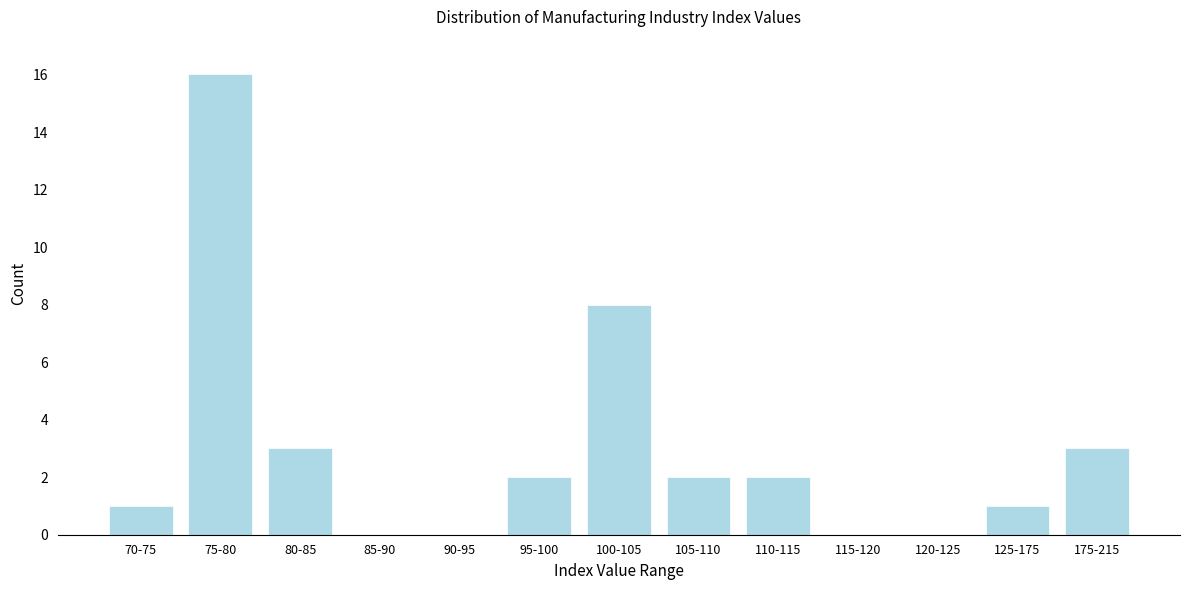

Reading left to right, list all the values displayed in this chart.

70-75=1	75-80=16	80-85=3	85-90=0	90-95=0	95-100=2	100-105=8	105-110=2	110-115=2	115-120=0	120-125=0	125-175=1	175-215=3